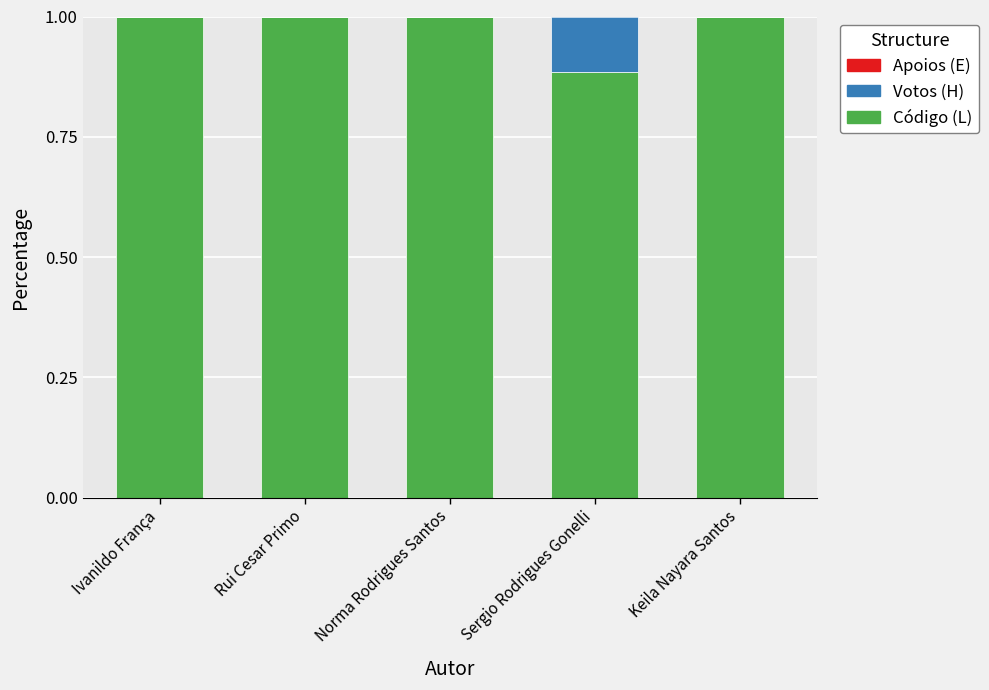

Are the bars horizontal?

No